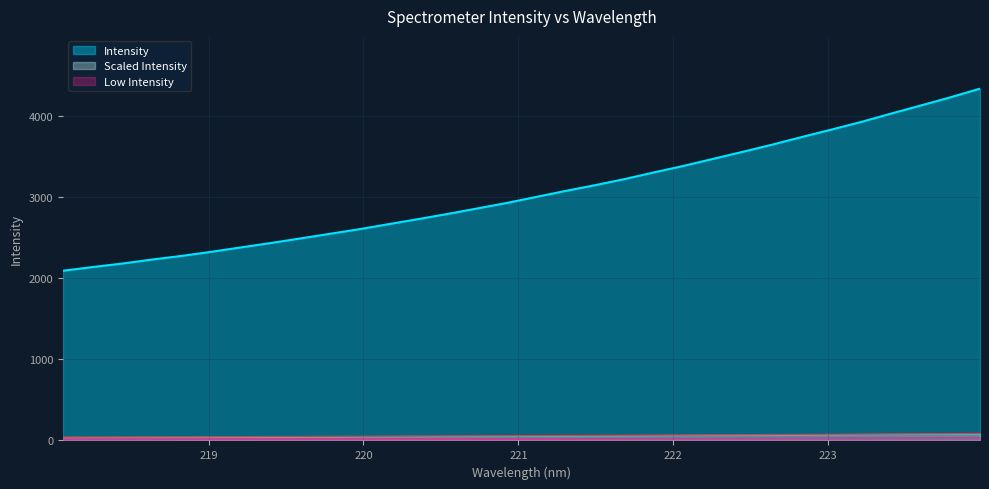

Between 219.9712 and 220.1623, which is larger?

220.1623